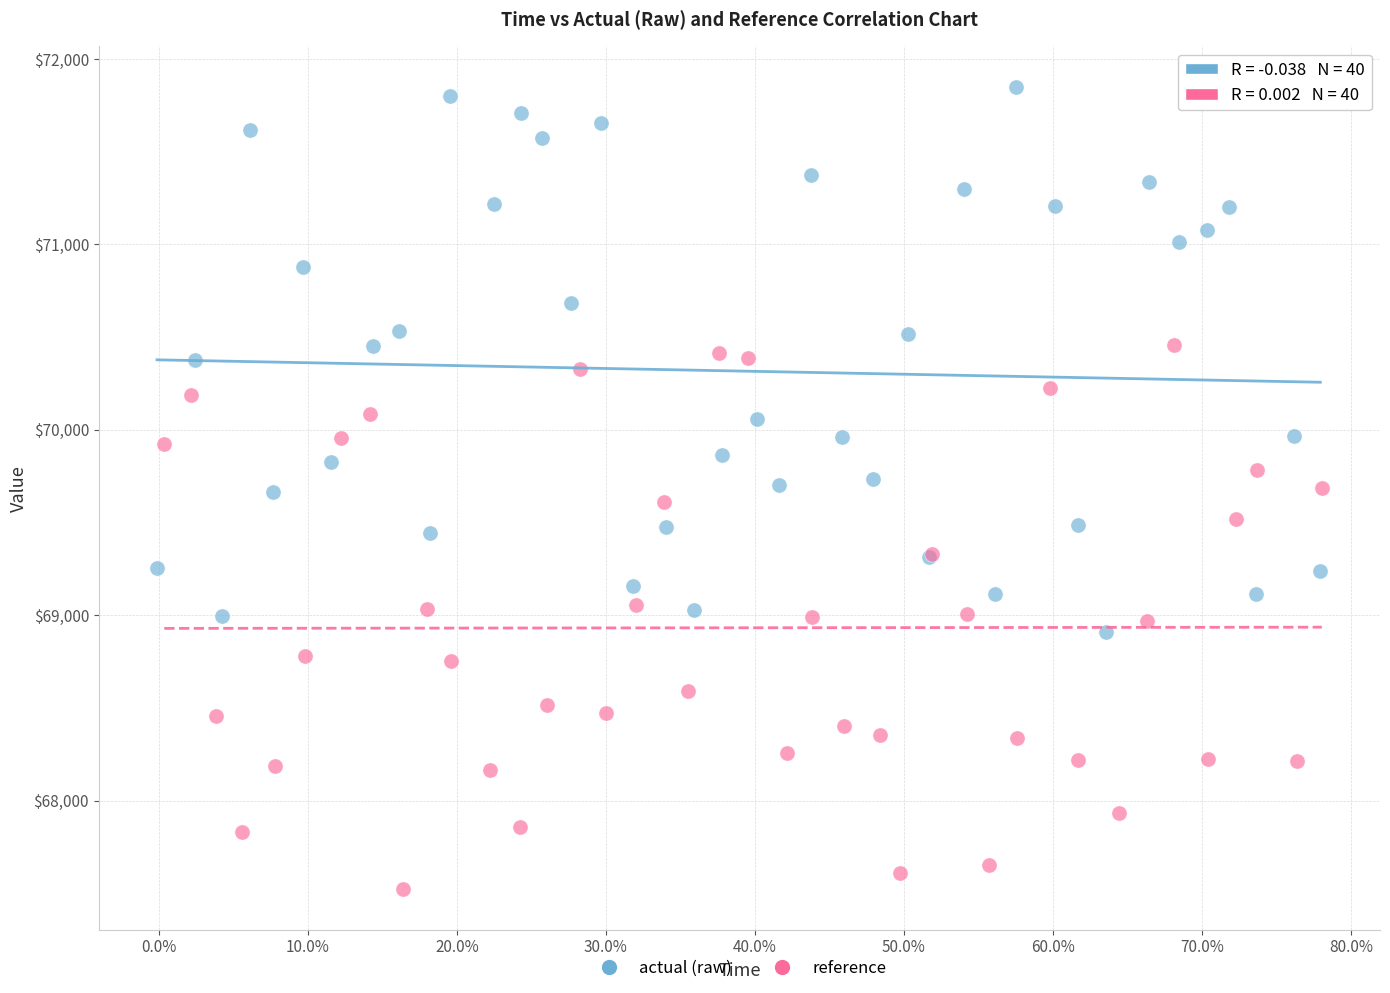

Which series reaches the minimum Y coordinate?

reference